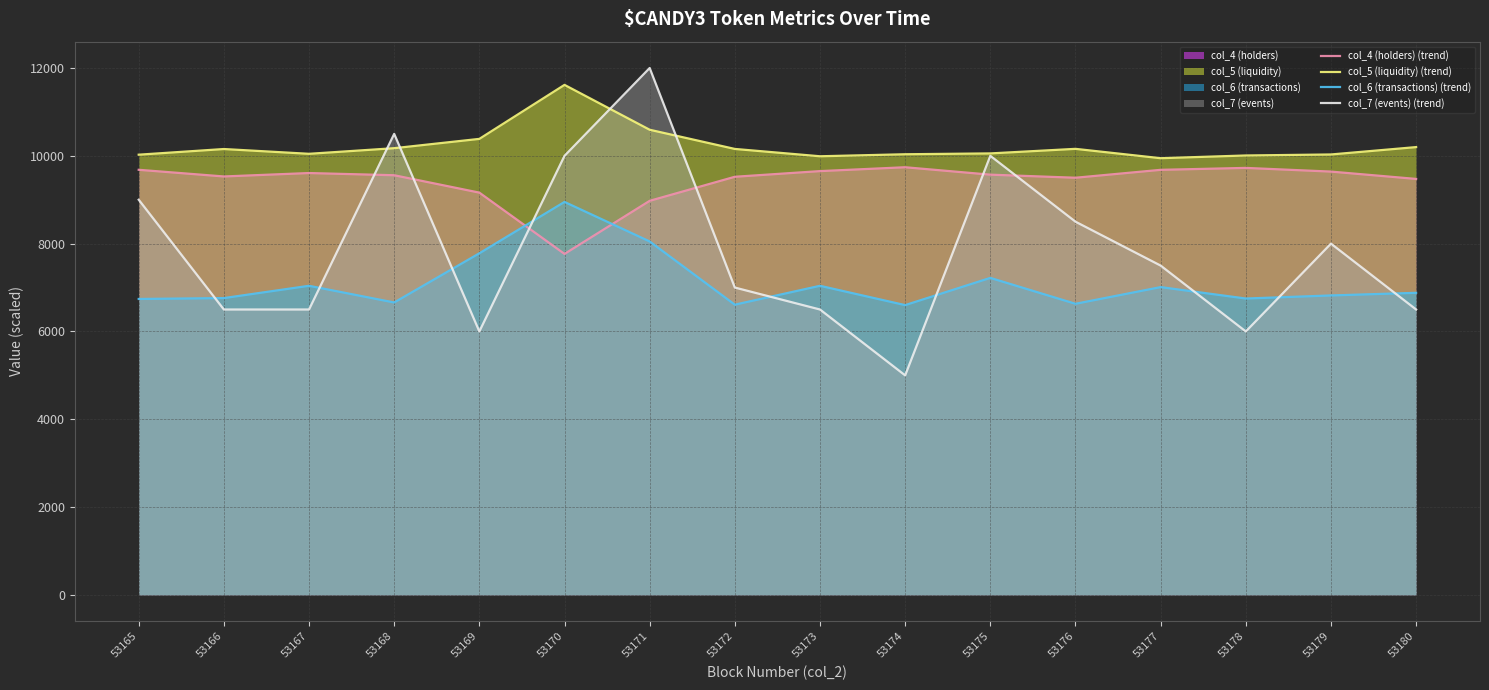

What is the minimum value shown in the chart?

5000